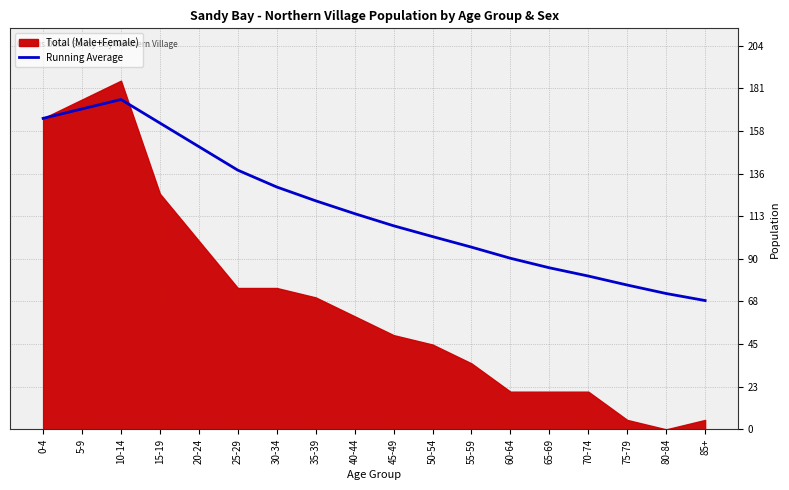

Is it true that the value at 70-74 is 81.3?

True